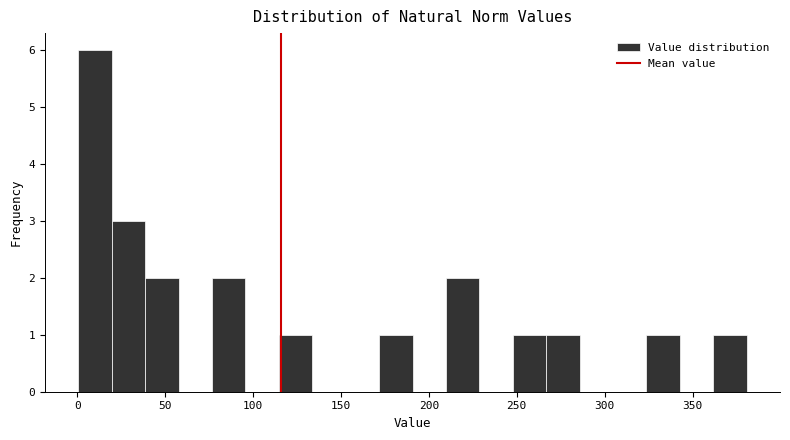

Read against the x-axis, roughly where is the centre of the tallest bar?

10